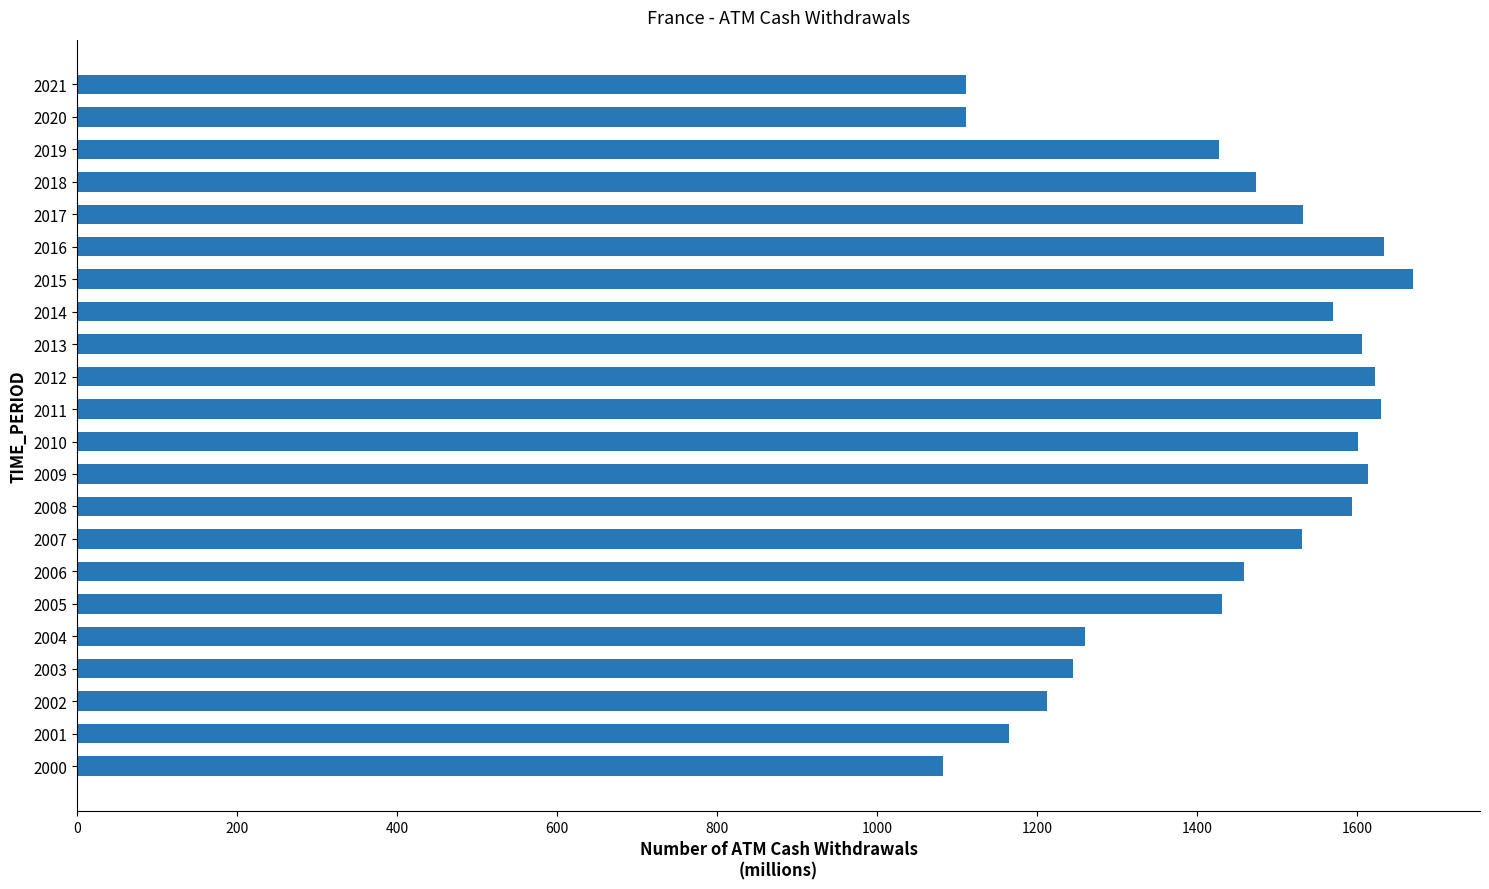

What is the maximum value shown in the chart?

1670.5